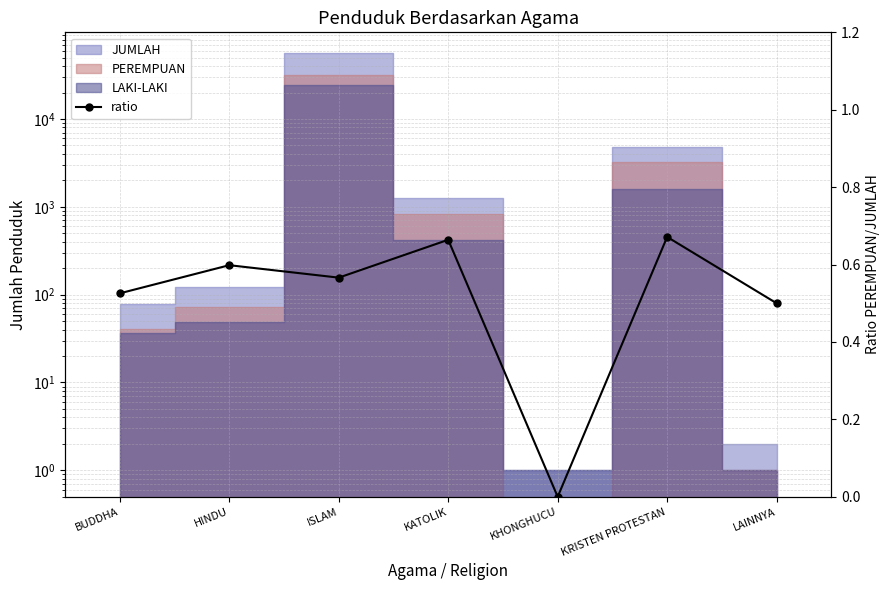

What is the value of the 7th point from the left?

0.5